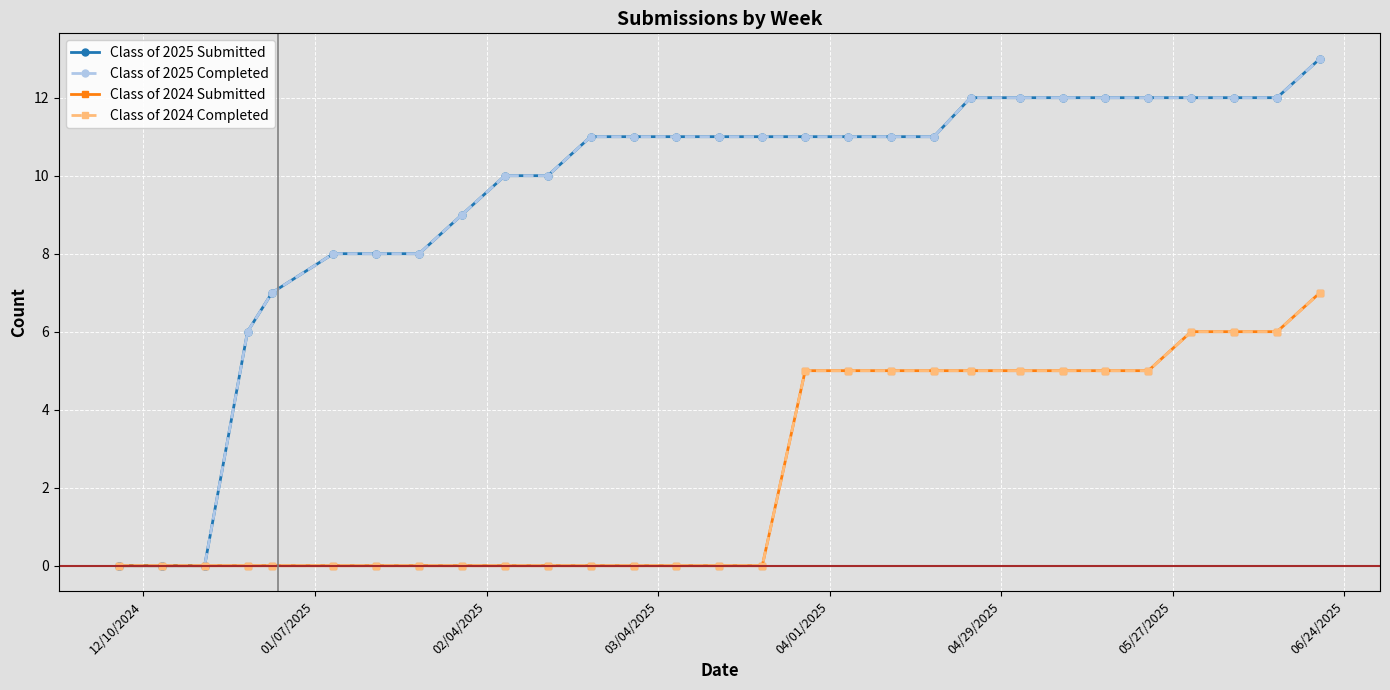

Which series has the largest range (max minus min)?

Class of 2025 Submitted